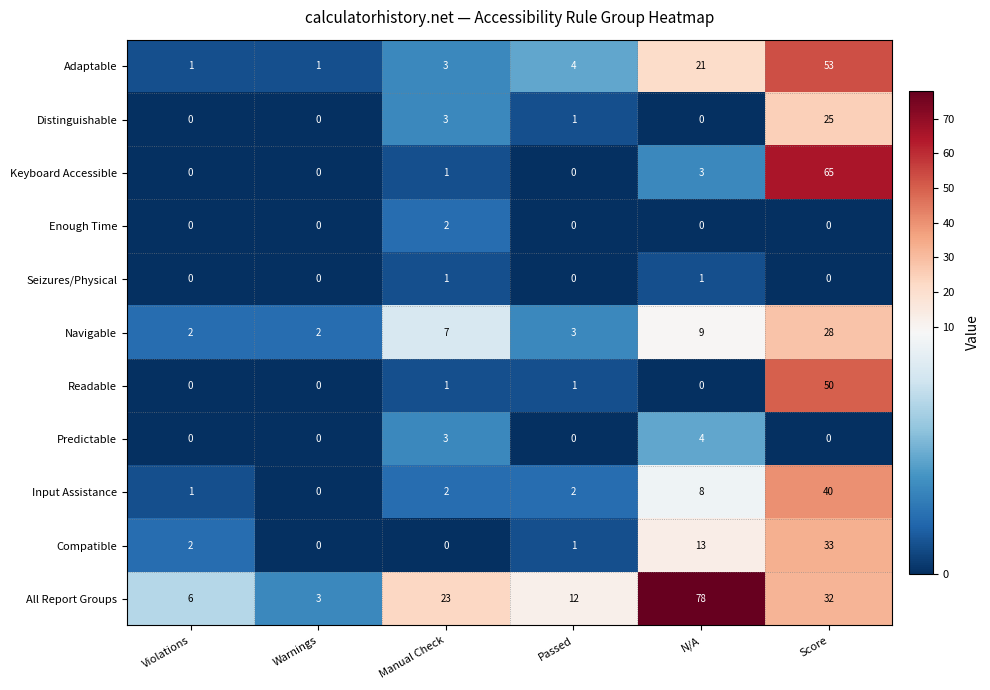

What is the sum of all All Report Groups values?

154